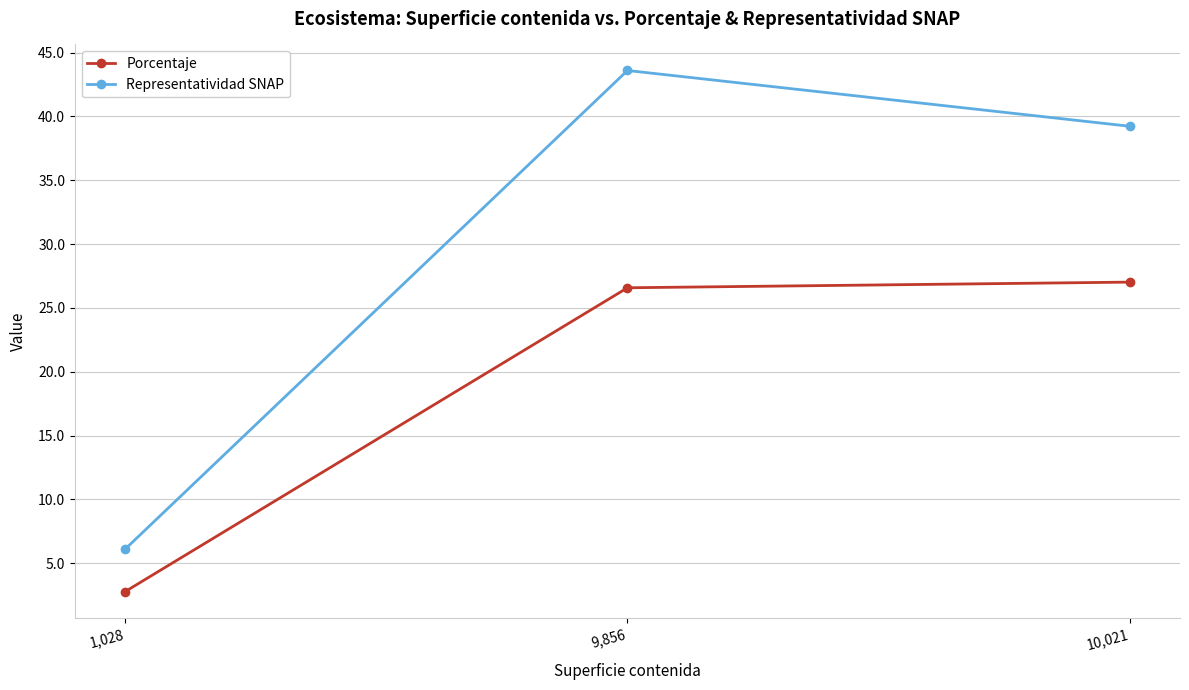

List the series in order of their overall mean, lowest first.

Porcentaje, Representatividad SNAP